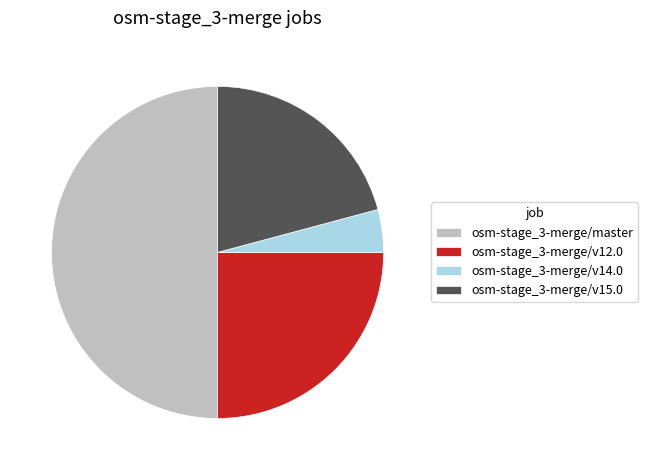

Is the sum of osm-stage_3-merge/v15.0 and osm-stage_3-merge/v12.0 greater than half?

No